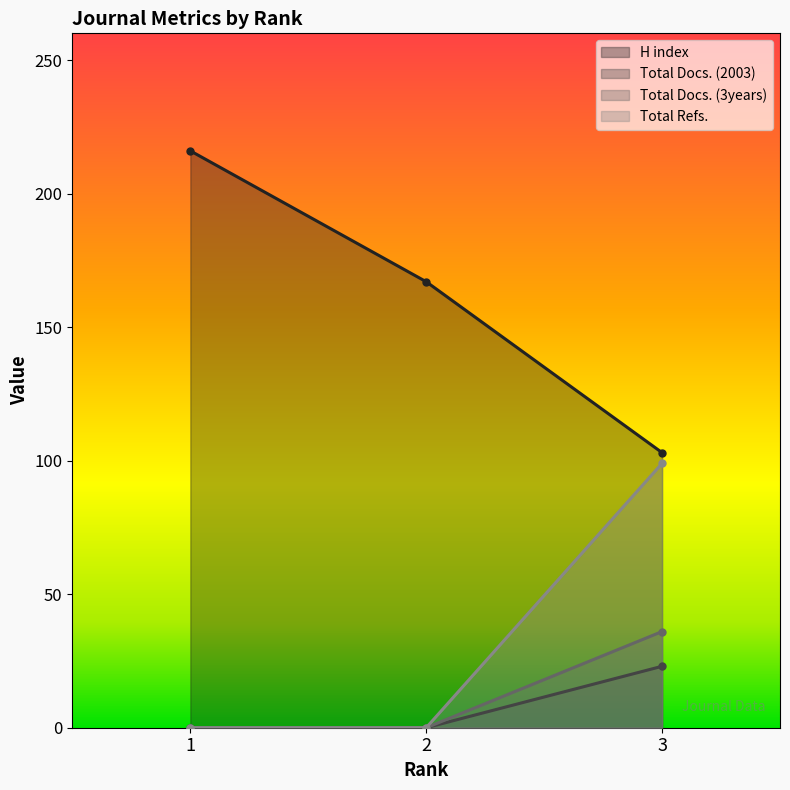

Count the number of data series in this chart.

4